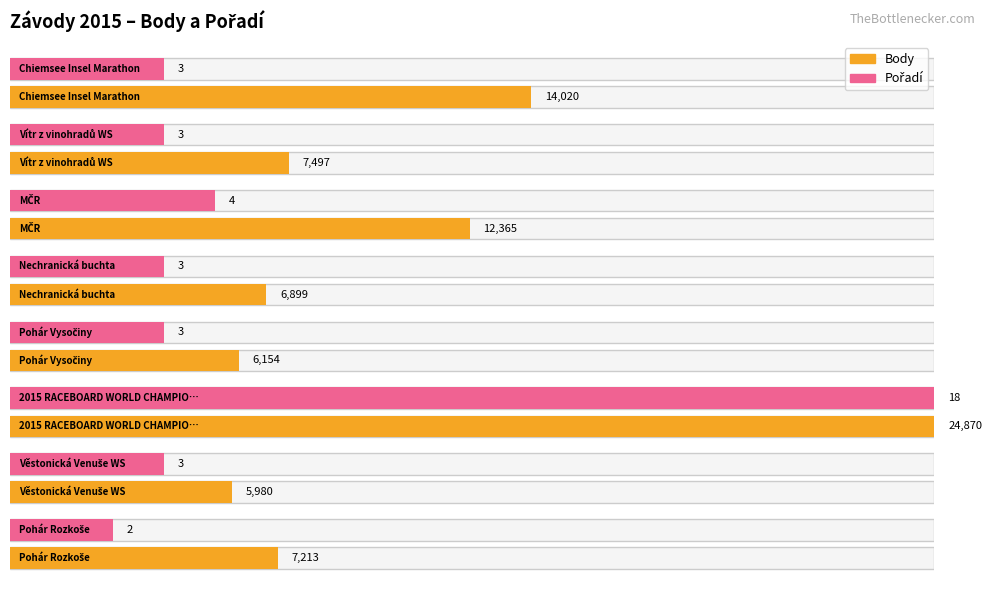

What are all the series names shown in the legend?

Body, Pořadí